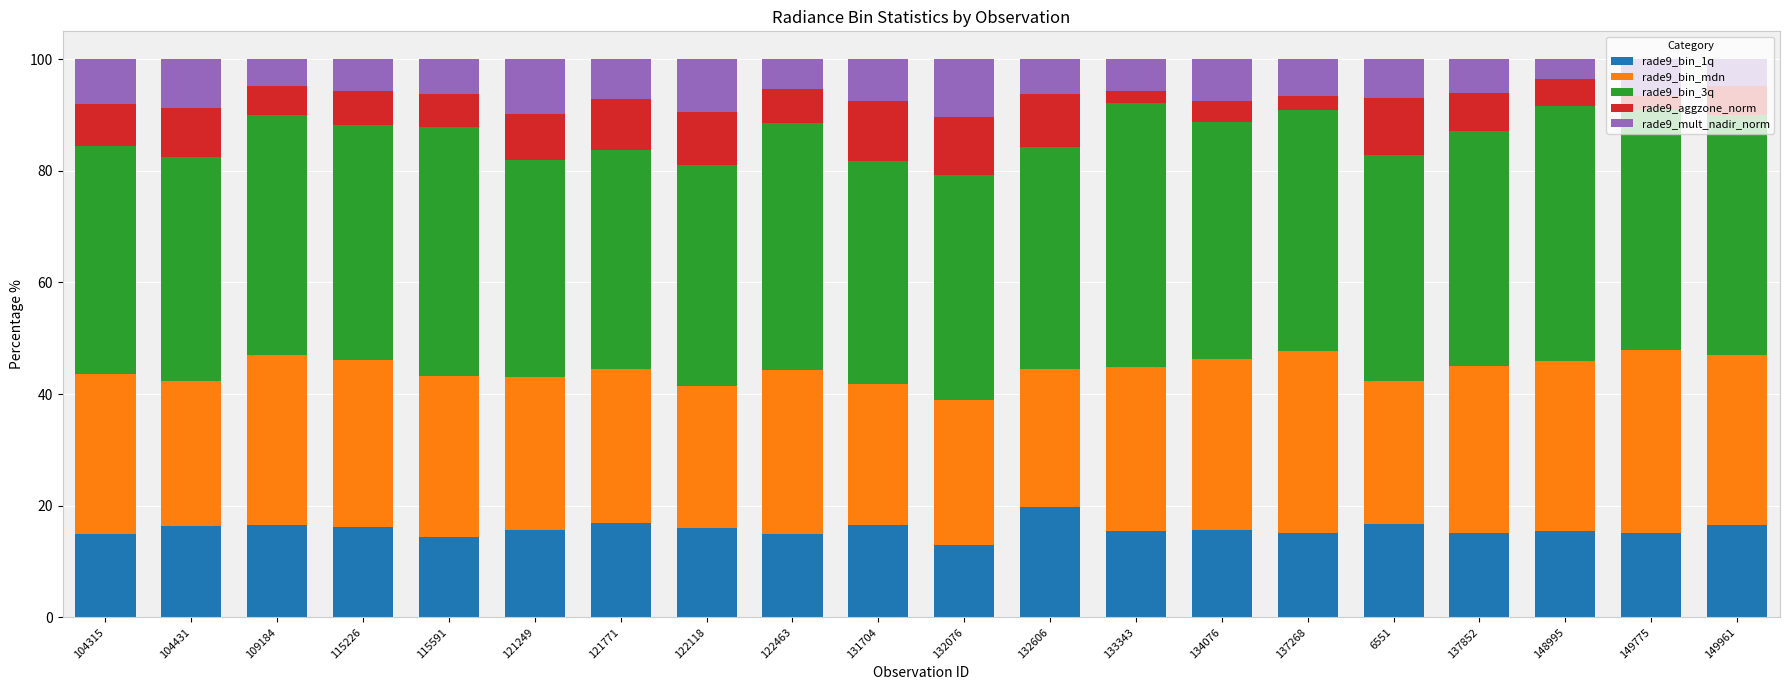

What is the highest value of the rade9_bin_1q series?

19.8